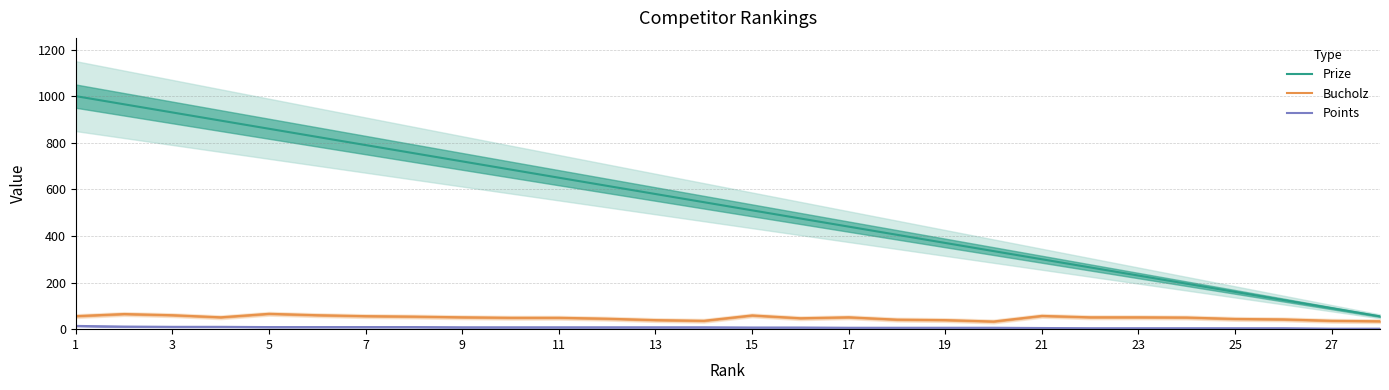

True or false: Prize and Points cross at least once.

False